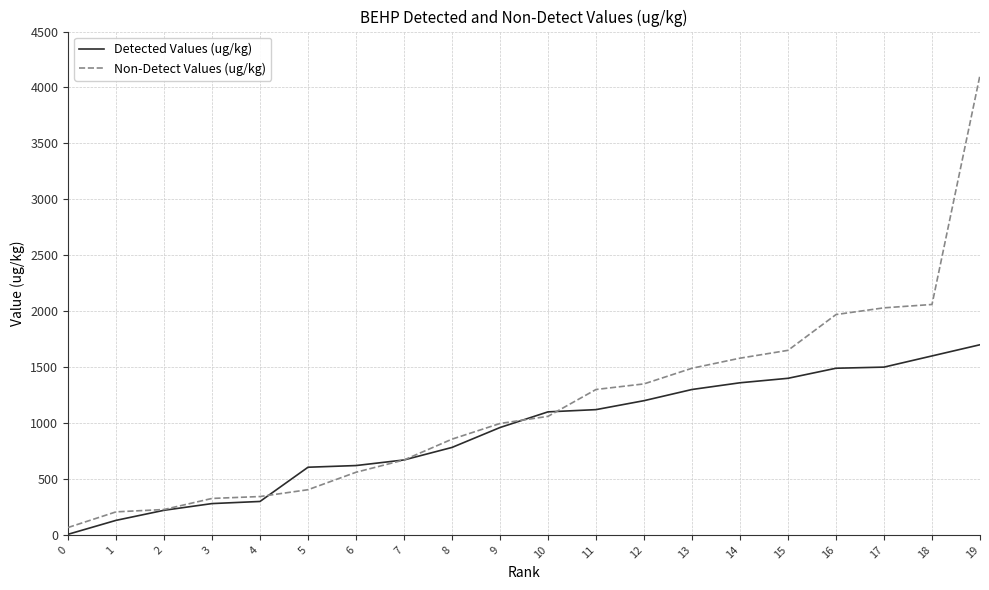

What is the spread (max minus min) of values at 13?

190.0